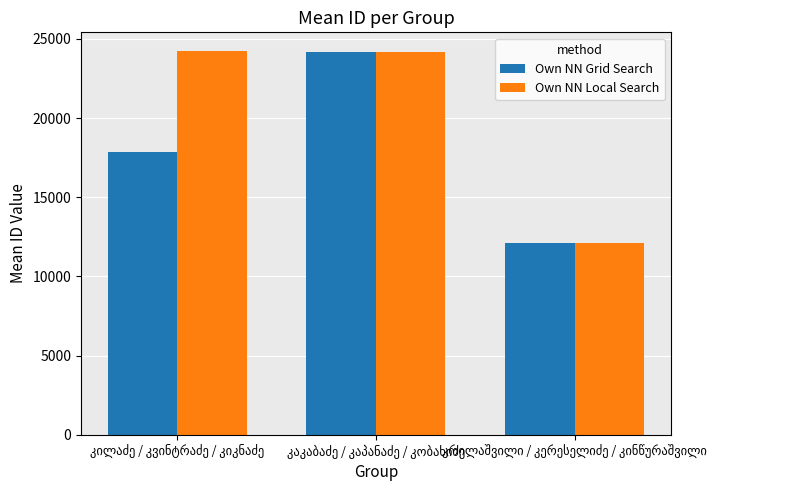

Which series has the largest range (max minus min)?

Own NN Local Search